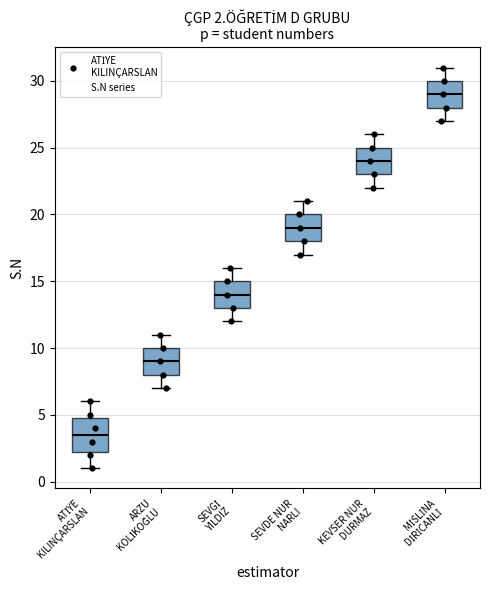

Comparing the boxes themselves (not the whiskers), which one is the tallest?

ATİYE KILINÇARSLAN